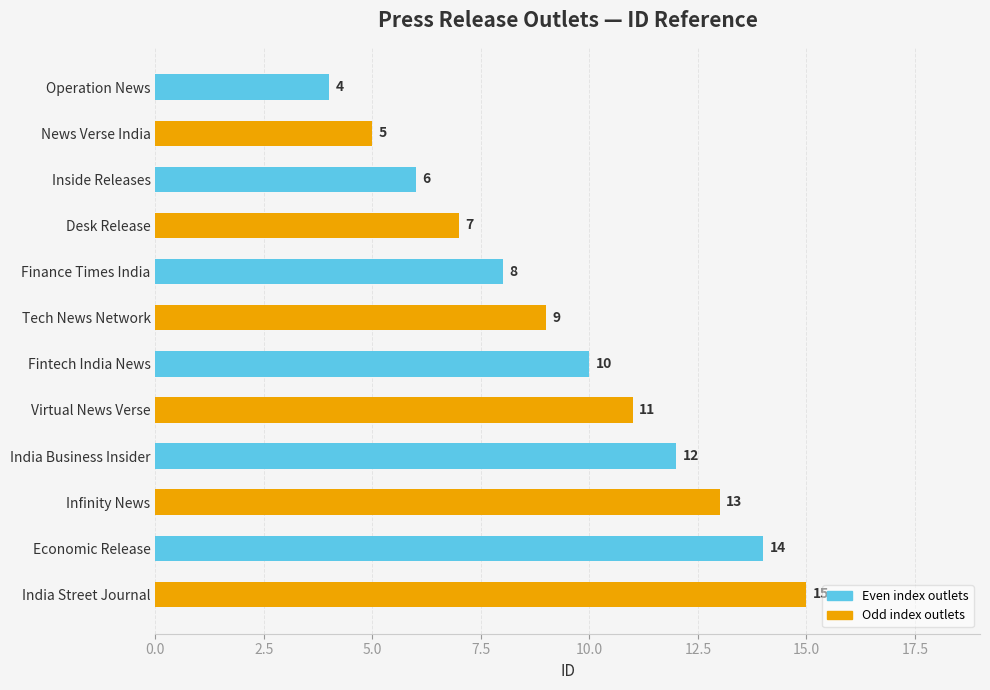

What is the maximum value shown in the chart?

15